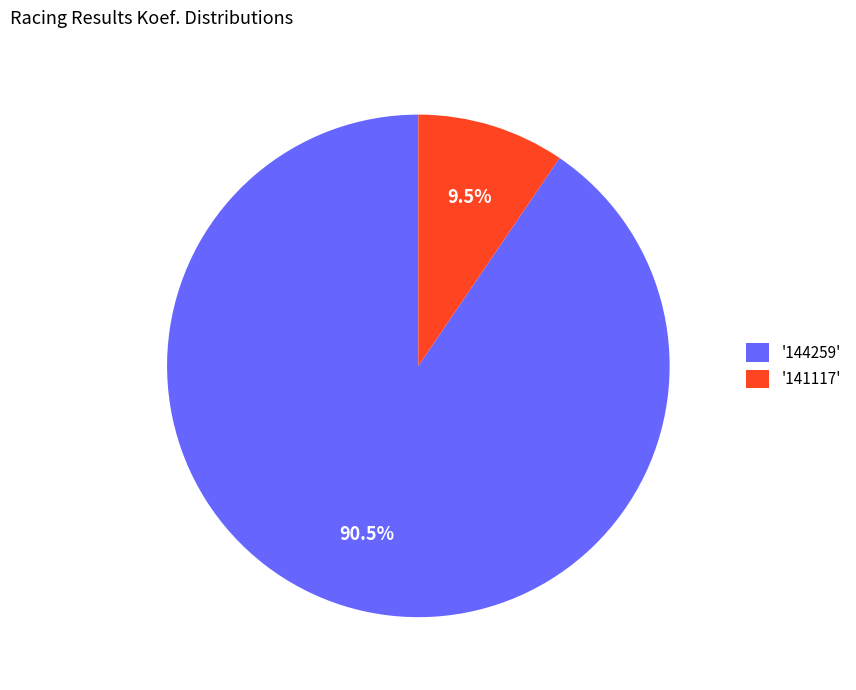

Between '141117' and '144259', which is larger?

'144259'